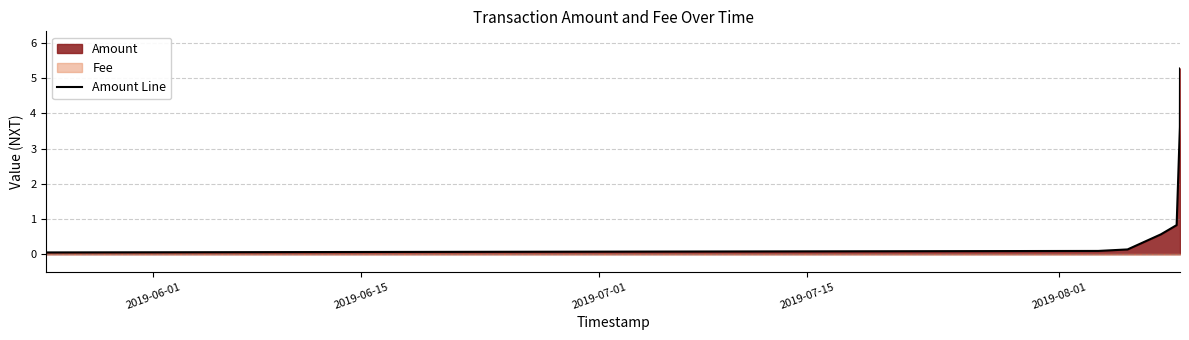

What is the sum of all values?

10.6